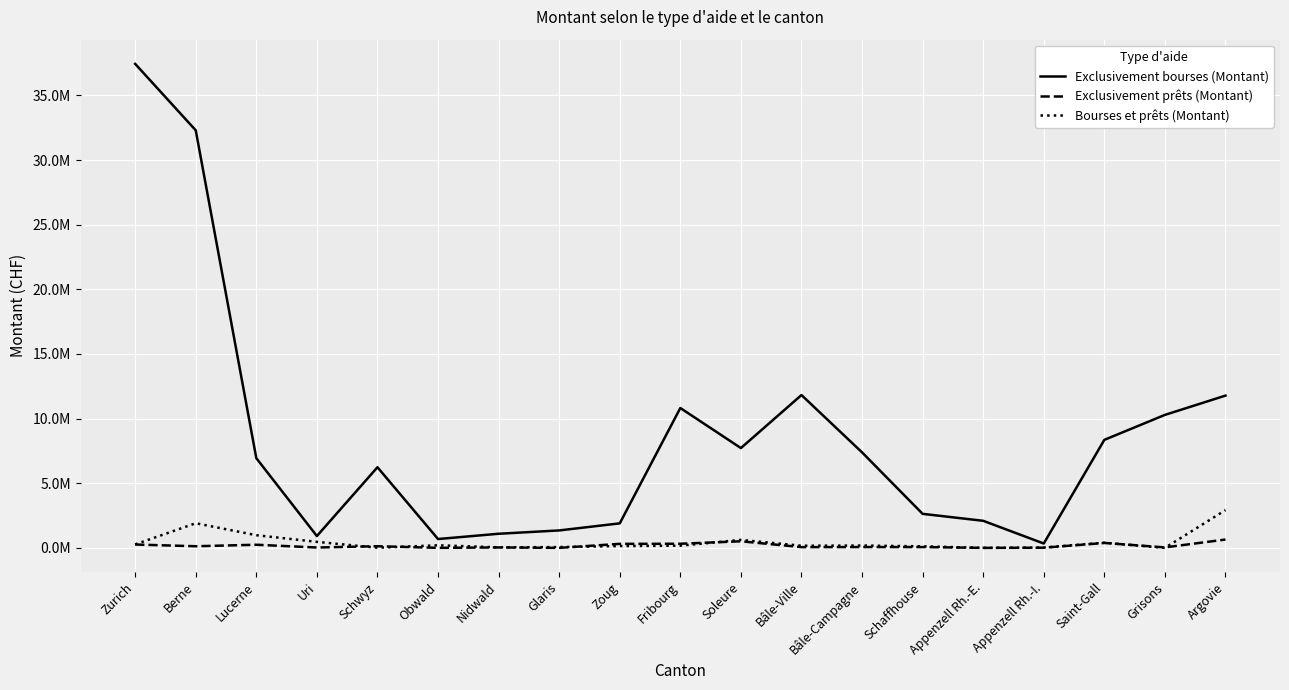

What is the label of the 8th point from the left?

Glaris